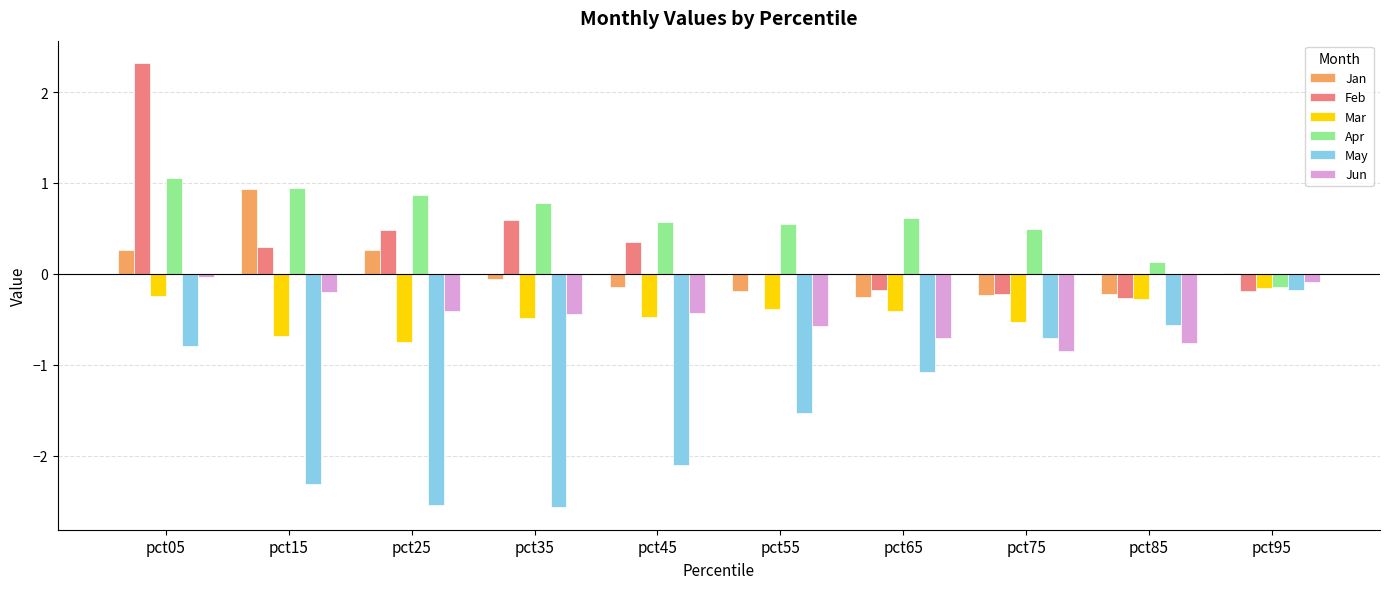

What is the greatest value displayed?

2.3